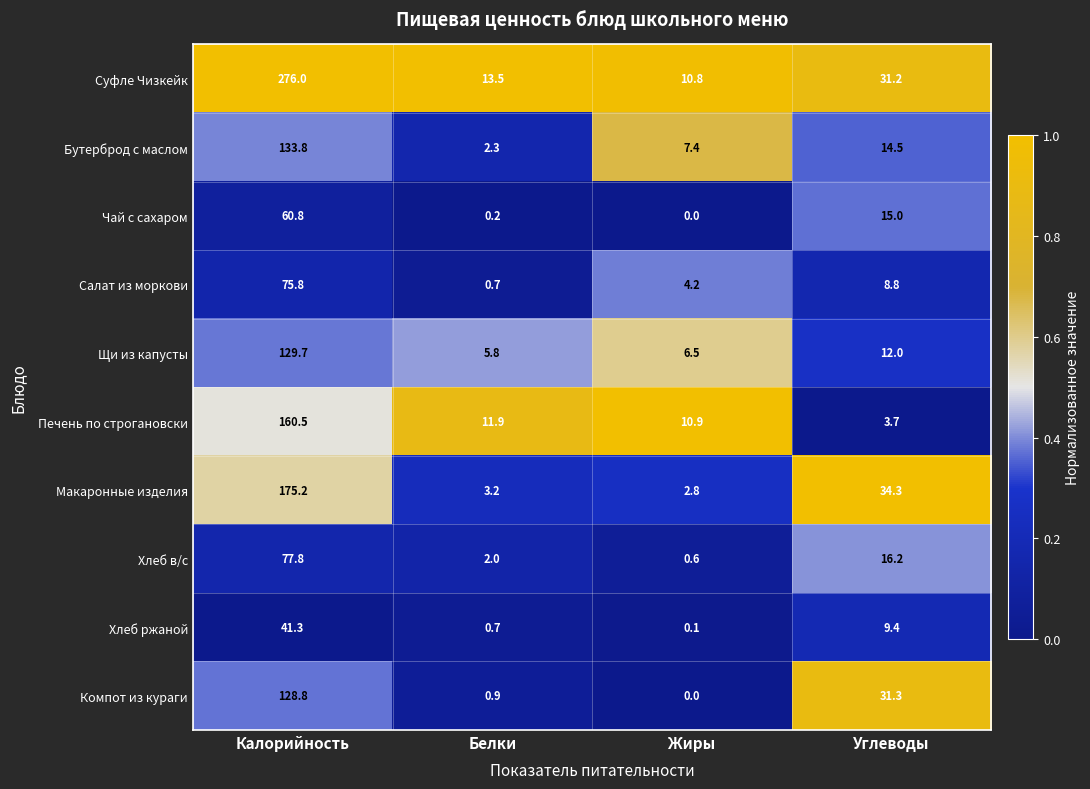

What is the sum of all Суфле Чизкейк values?

331.5